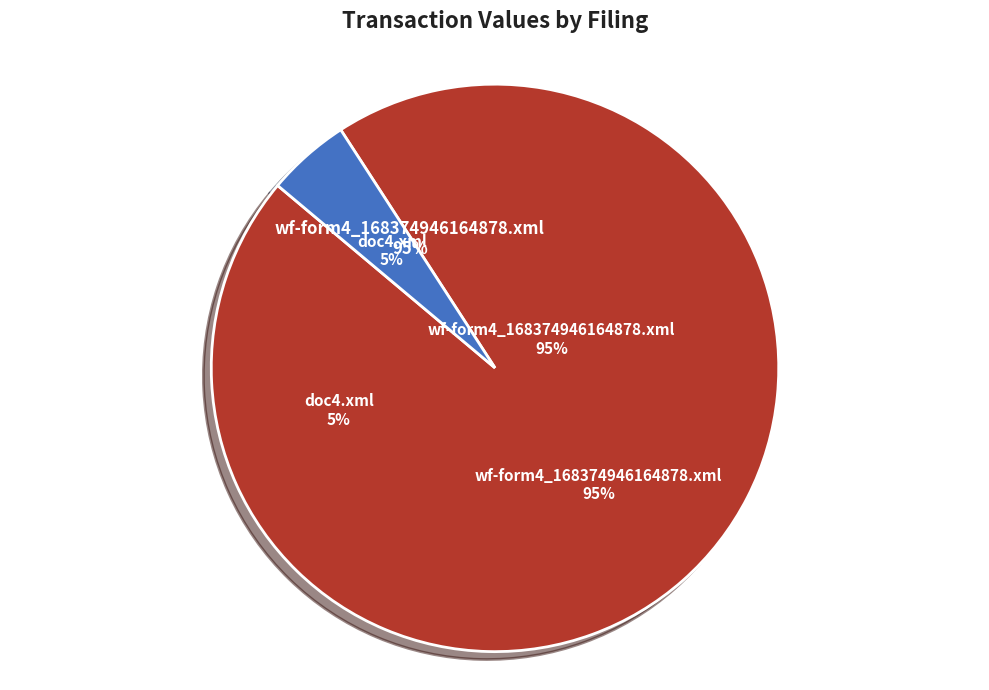

What percentage is the wf-form4_168374946164878.xml slice, to the nearest percent?

95%